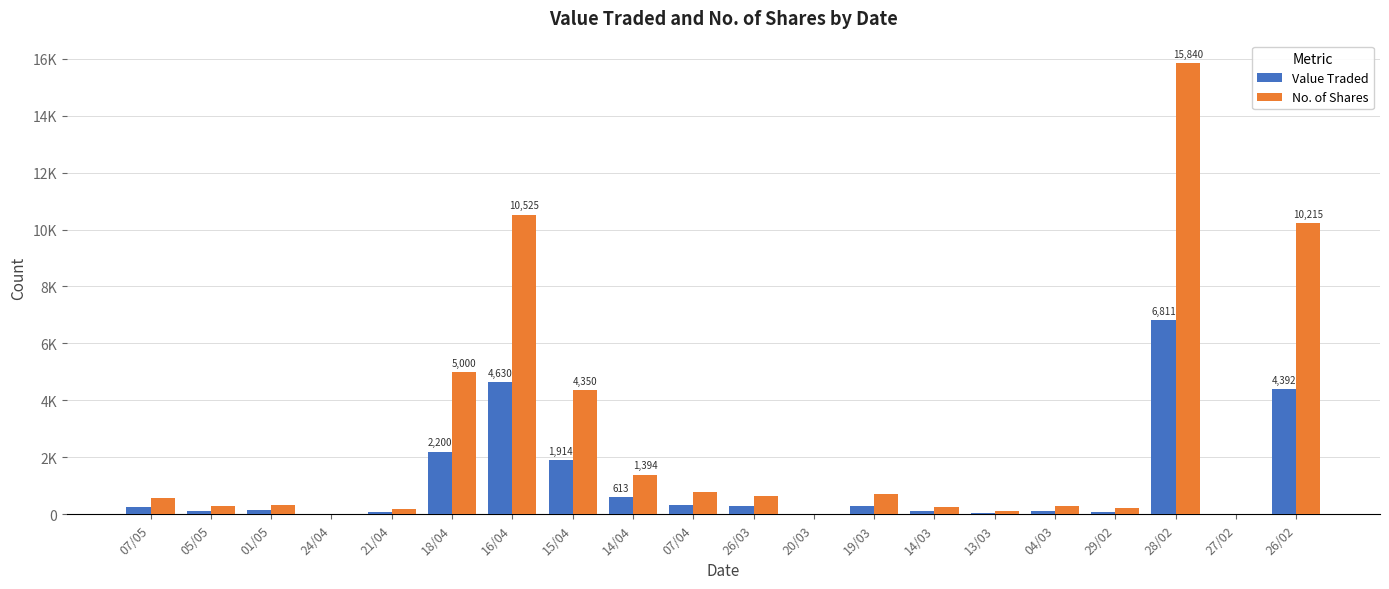

Does the chart contain stacked bars?

No